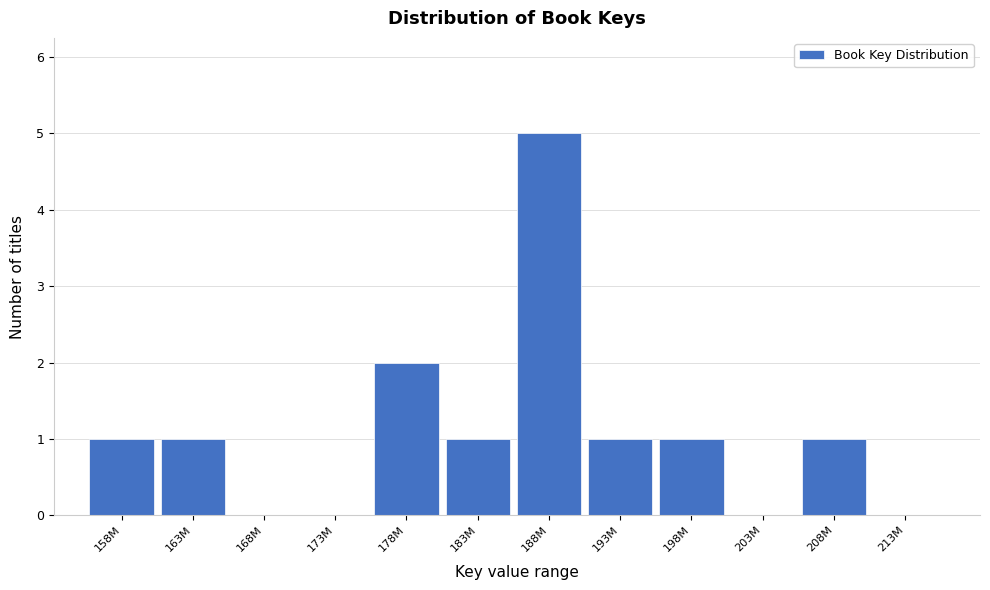

Reading right to left, extract all data points from this chart.

213M=0	208M=1	203M=0	198M=1	193M=1	188M=5	183M=1	178M=2	173M=0	168M=0	163M=1	158M=1